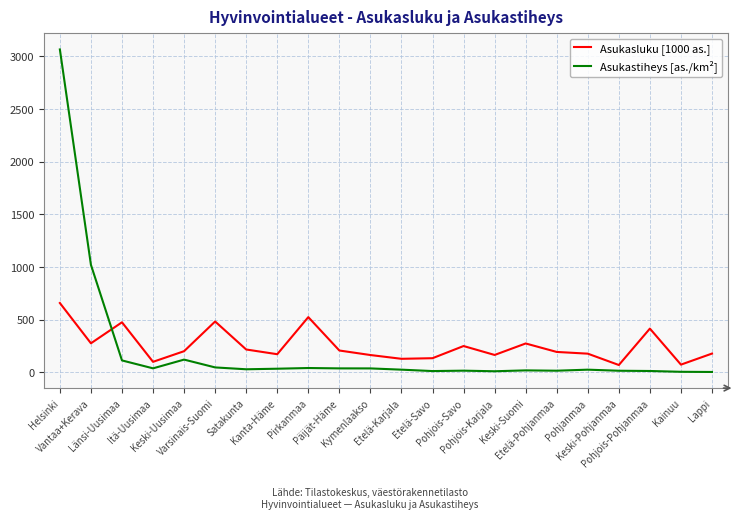

How many distinct data groups are displayed?

2